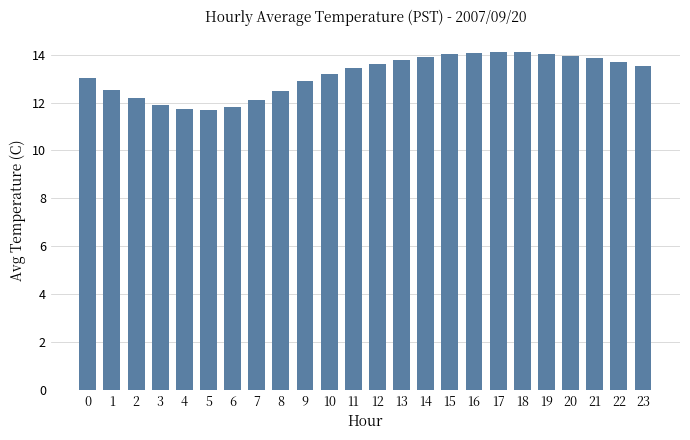

The chart shows a value of 13.2 at 10. True or false?

True